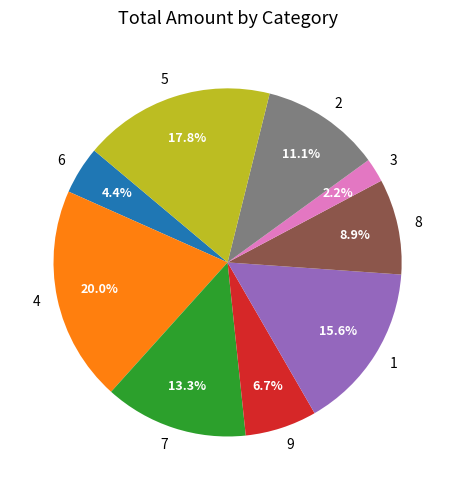

To the nearest percent, what is the difference between the 9 and 1 slice percentages?

9%